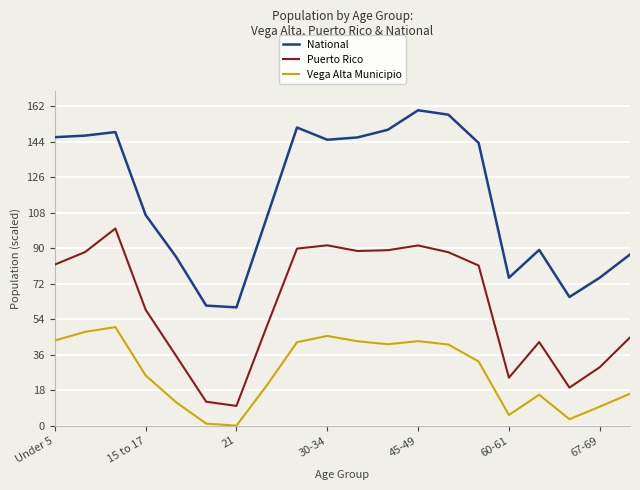

True or false: Puerto Rico and Vega Alta Municipio cross at least once.

False